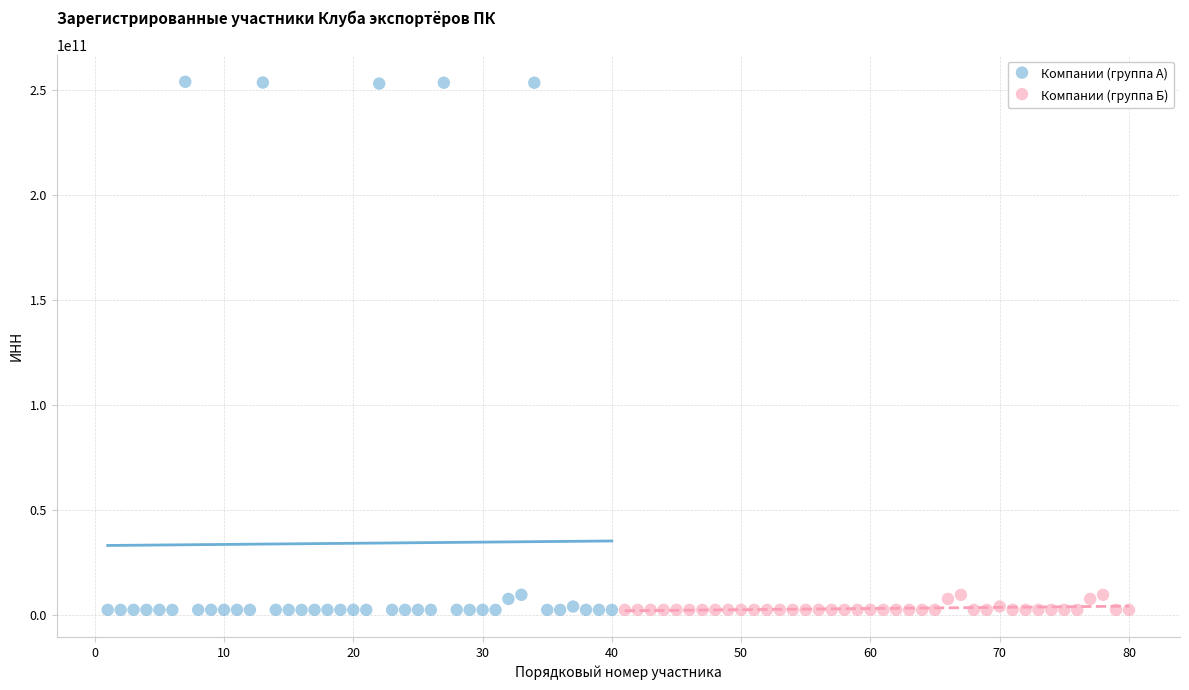

Which series has the largest Y range (max minus min)?

Компании (группа А)